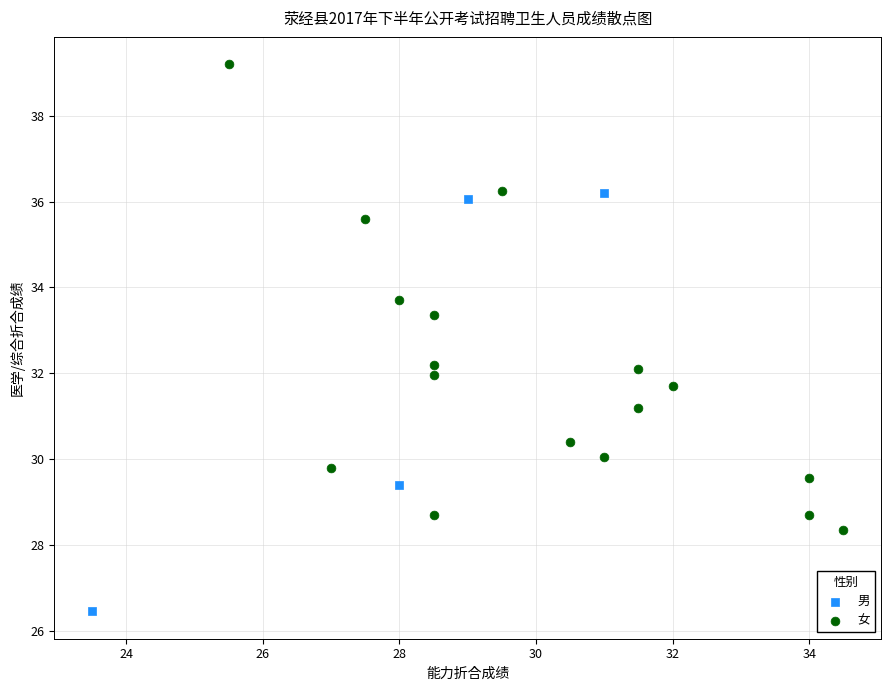

Which series contains the highest Y value?

女